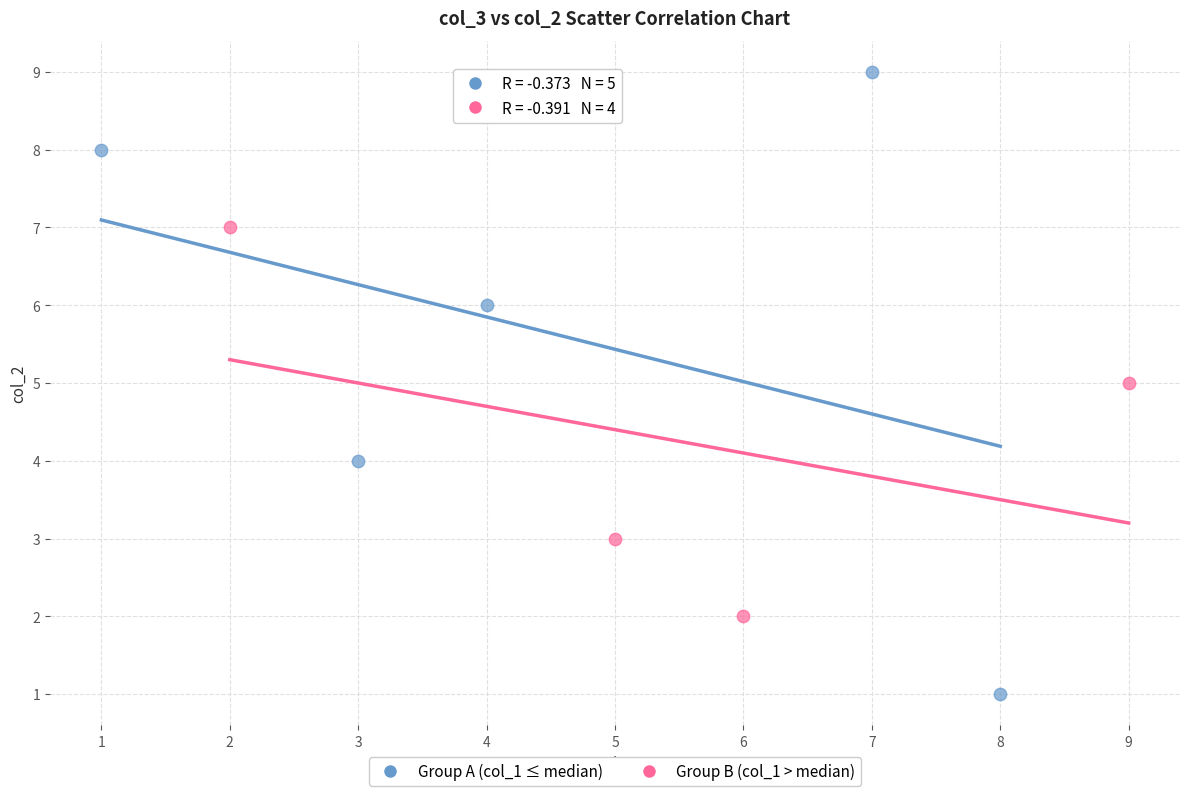

Which series contains the lowest Y value?

Group A (col_1 ≤ median)